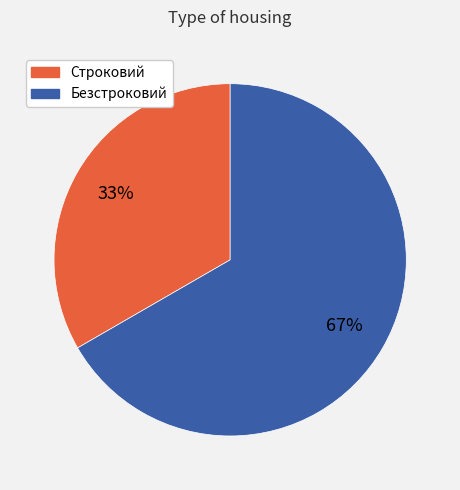

Which slice is the largest?

Безстроковий